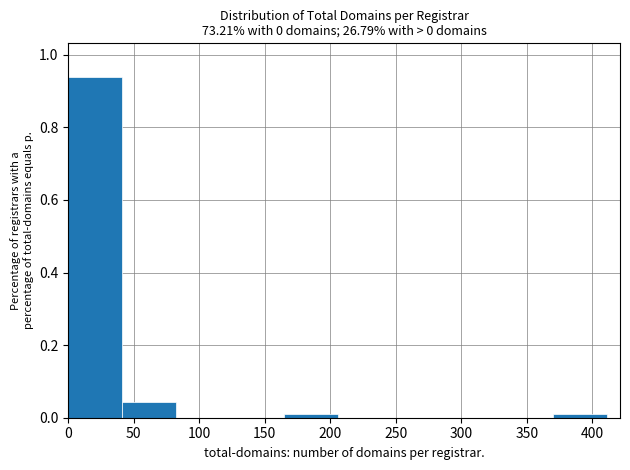

How tall is the bar that spans 0 to 40 on the x-axis? Neither the bar edges nor the heights are printed on the chart, so give them approximately, as read against the axes.

0.94